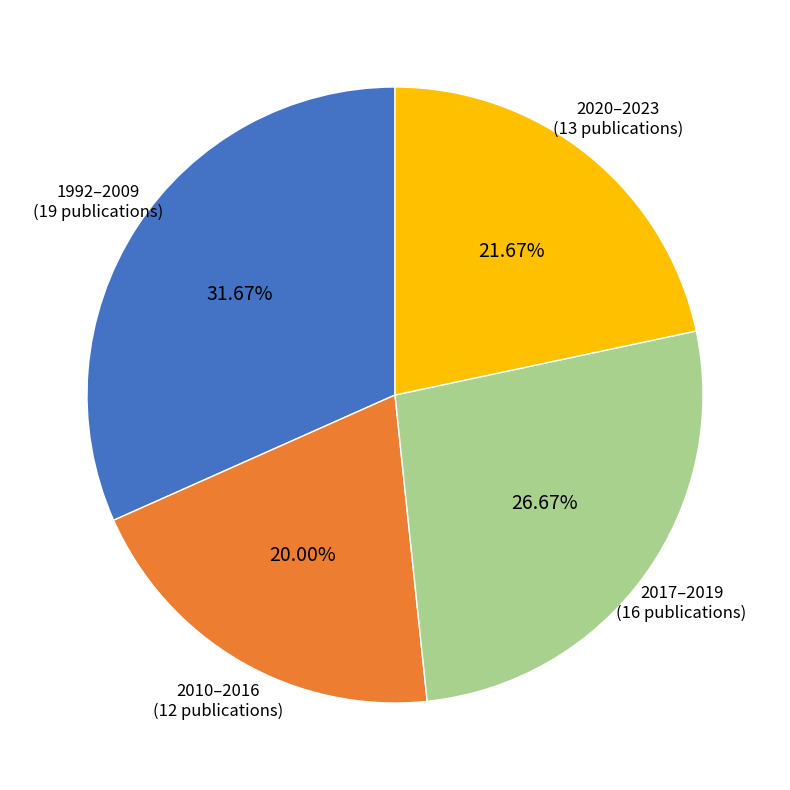

Do 1992–2009 and 2017–2019 together represent more than half of the pie?

Yes